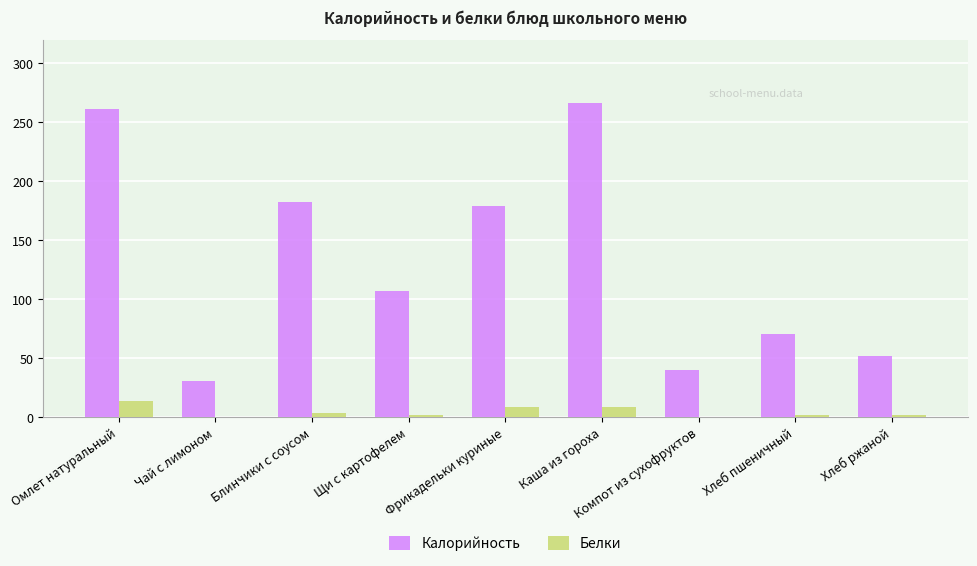

What is the sum of the Белки values at Блинчики с соусом and Компот из сухофруктов?

4.0